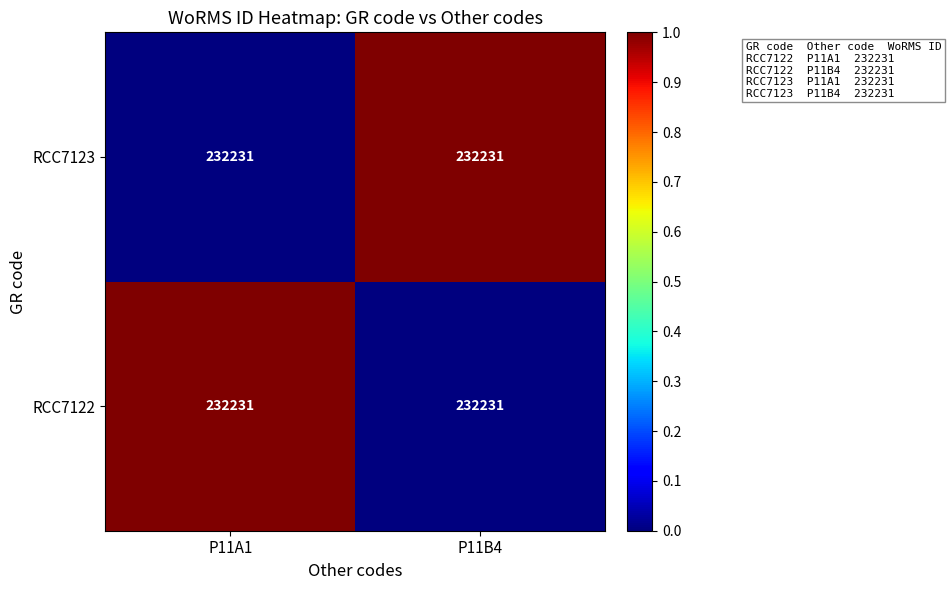

How many data points in RCC7122 are less than 1?

1